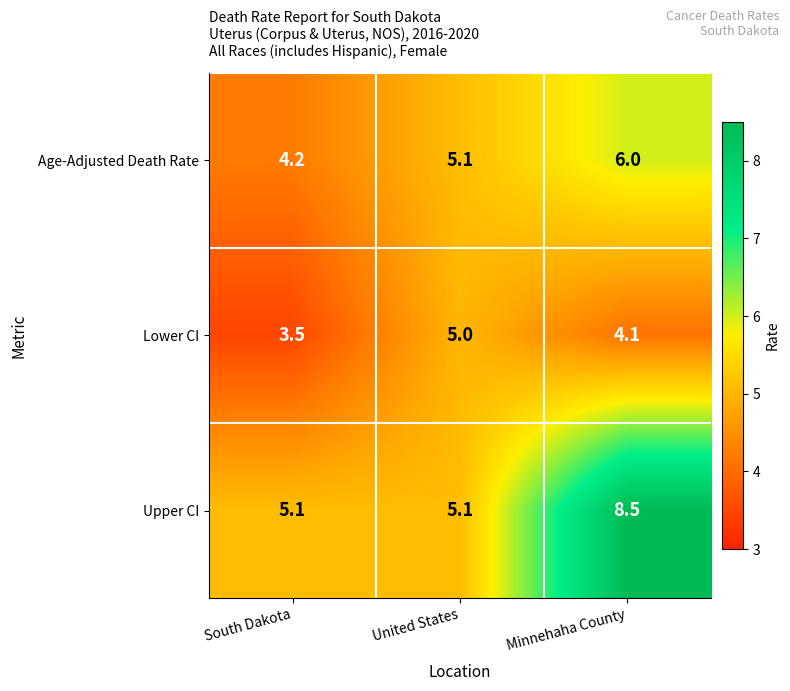

Where does the Age-Adjusted Death Rate series first go above 5?

United States